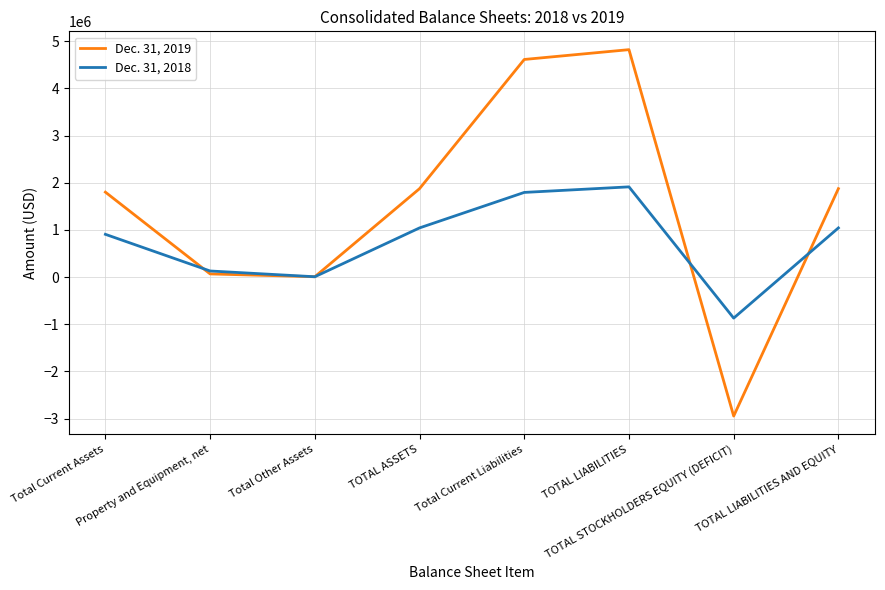

Which series has the widest spread of values?

Dec. 31, 2019